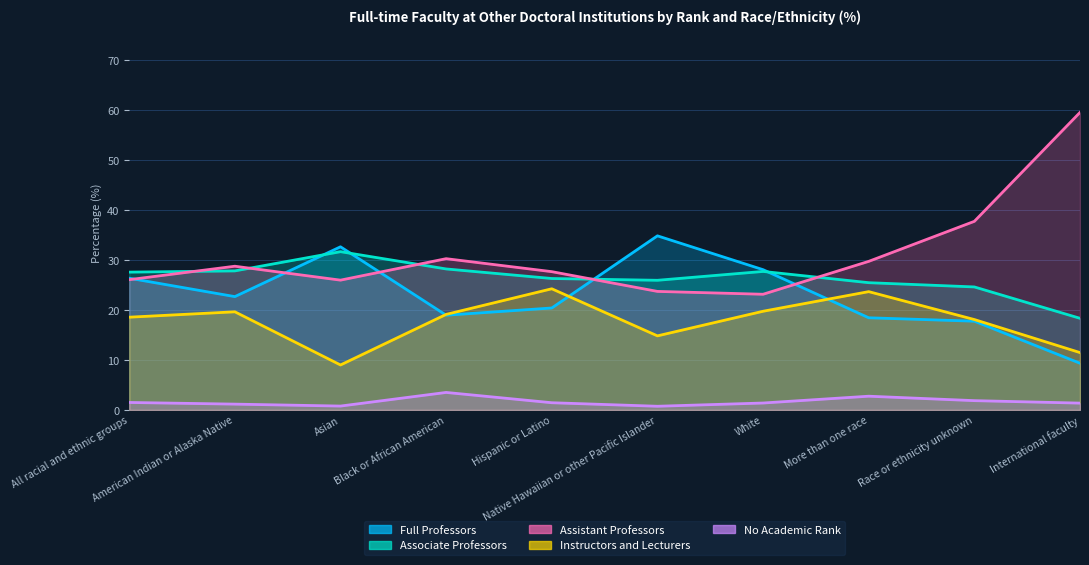

What position from the left is White?

7